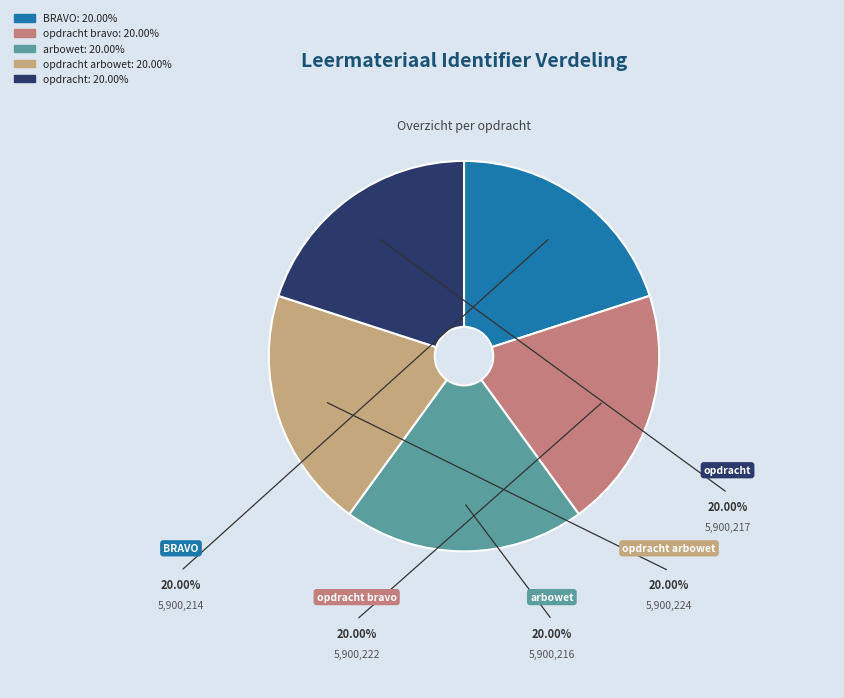

To the nearest percent, what portion does BRAVO represent?

20%